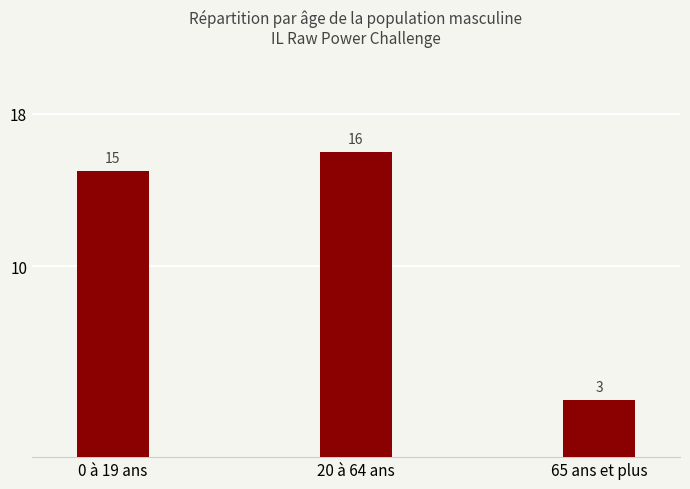

Is it true that the value at 65 ans et plus is 4?

False